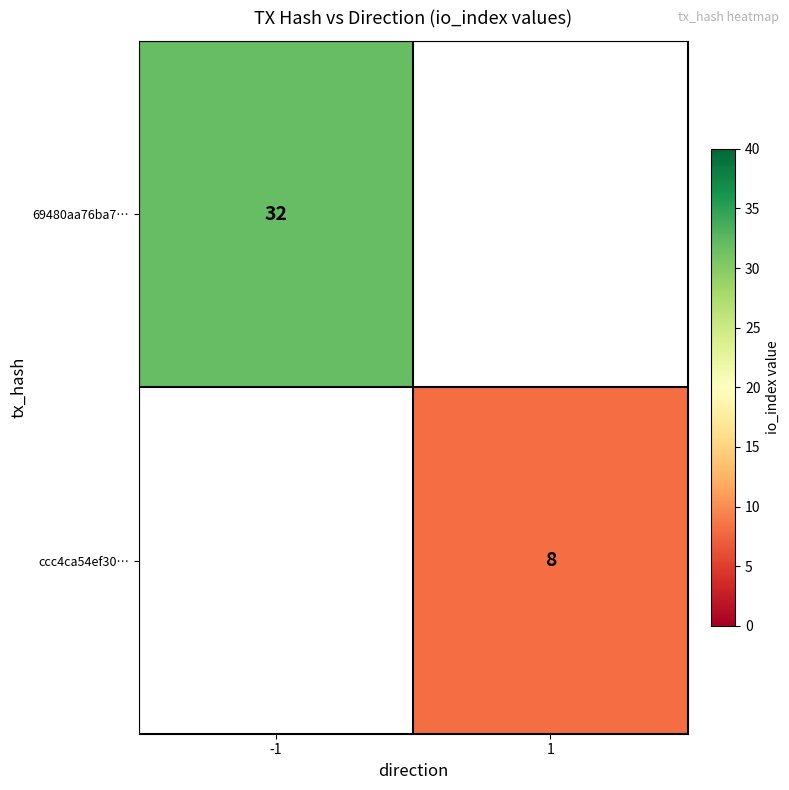

At which category does the chart reach its minimum across all series?

1